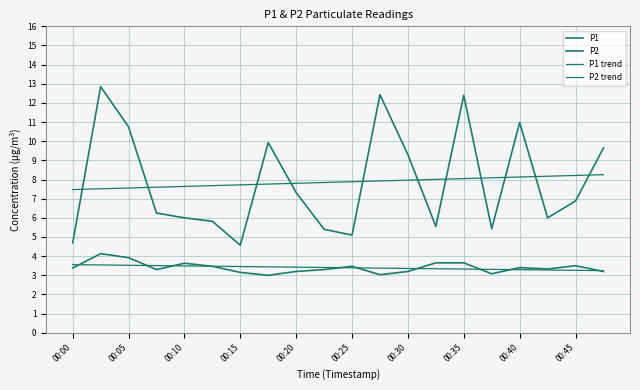

True or false: P2 trend has more than 1 interior local peaks.

False